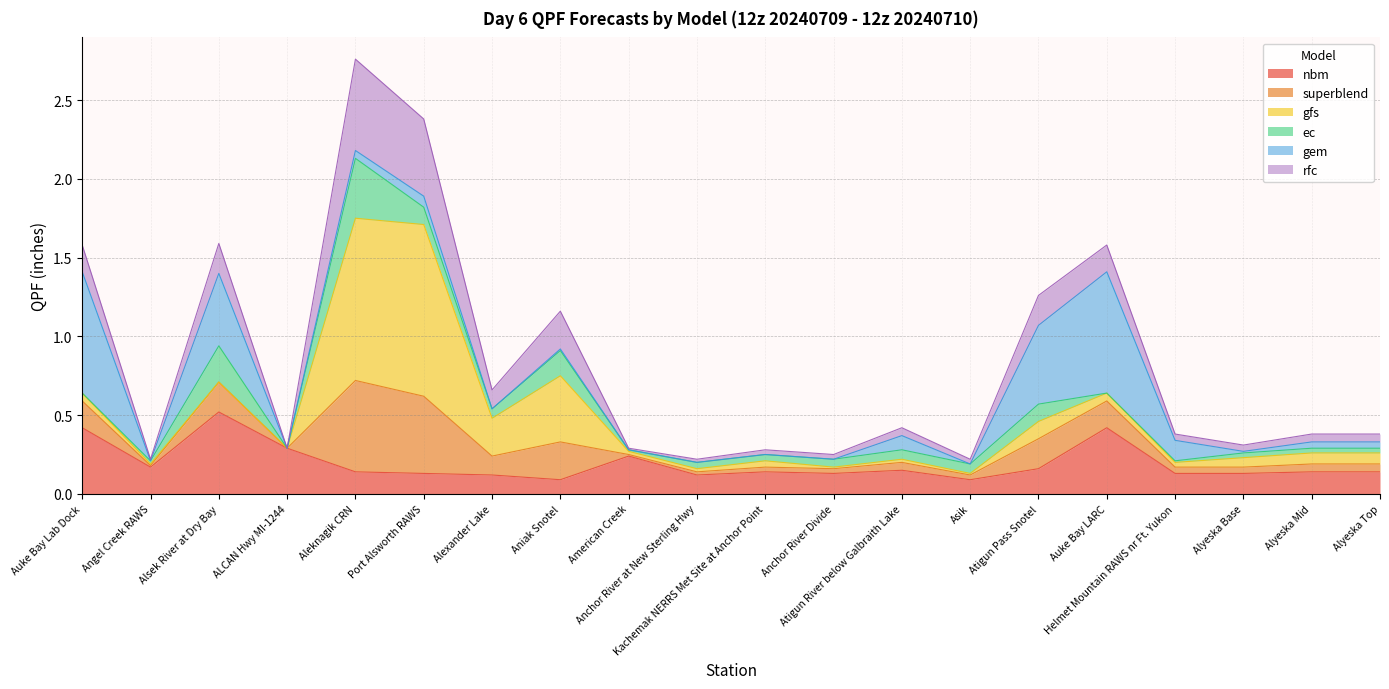

In nbm, how many points are lower than both neighbors (excluding endpoints)?

5